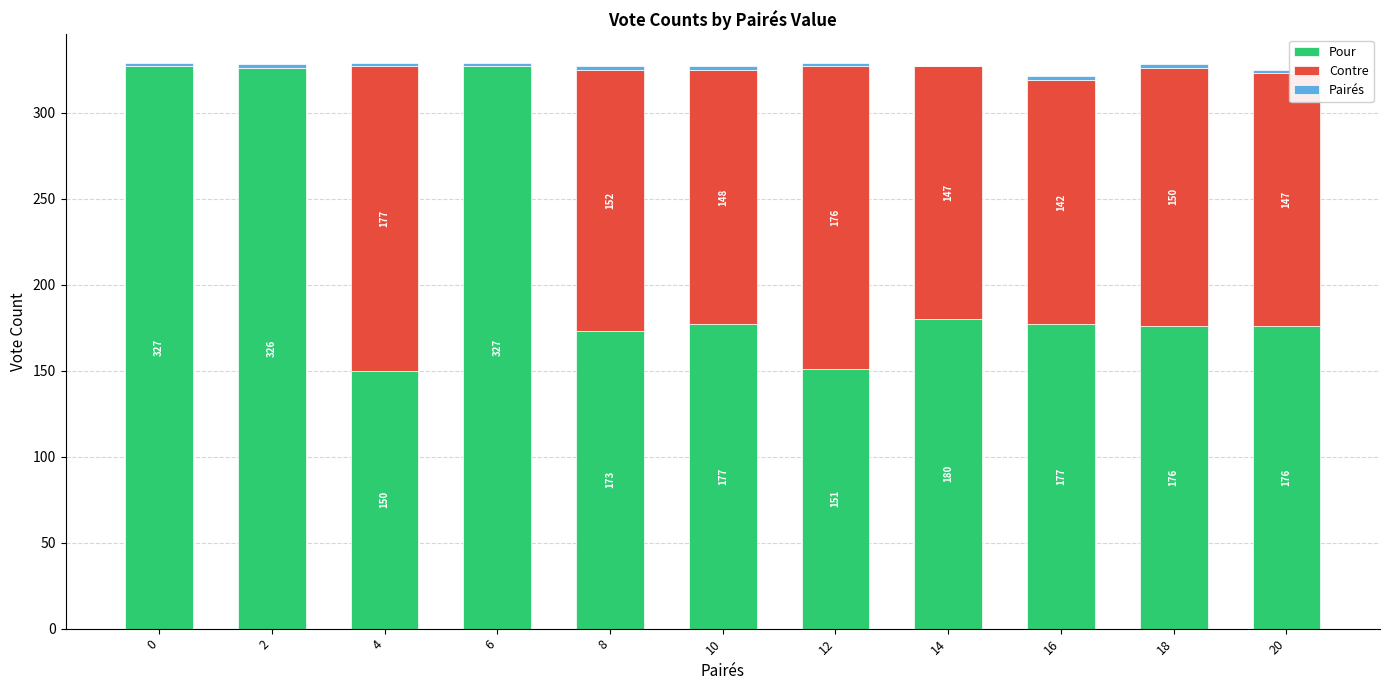

True or false: Pour has a value of 457 at 2.

False